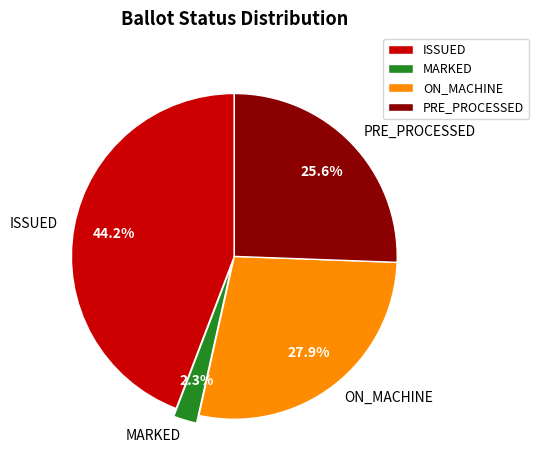

Count the number of slices in the pie.

4